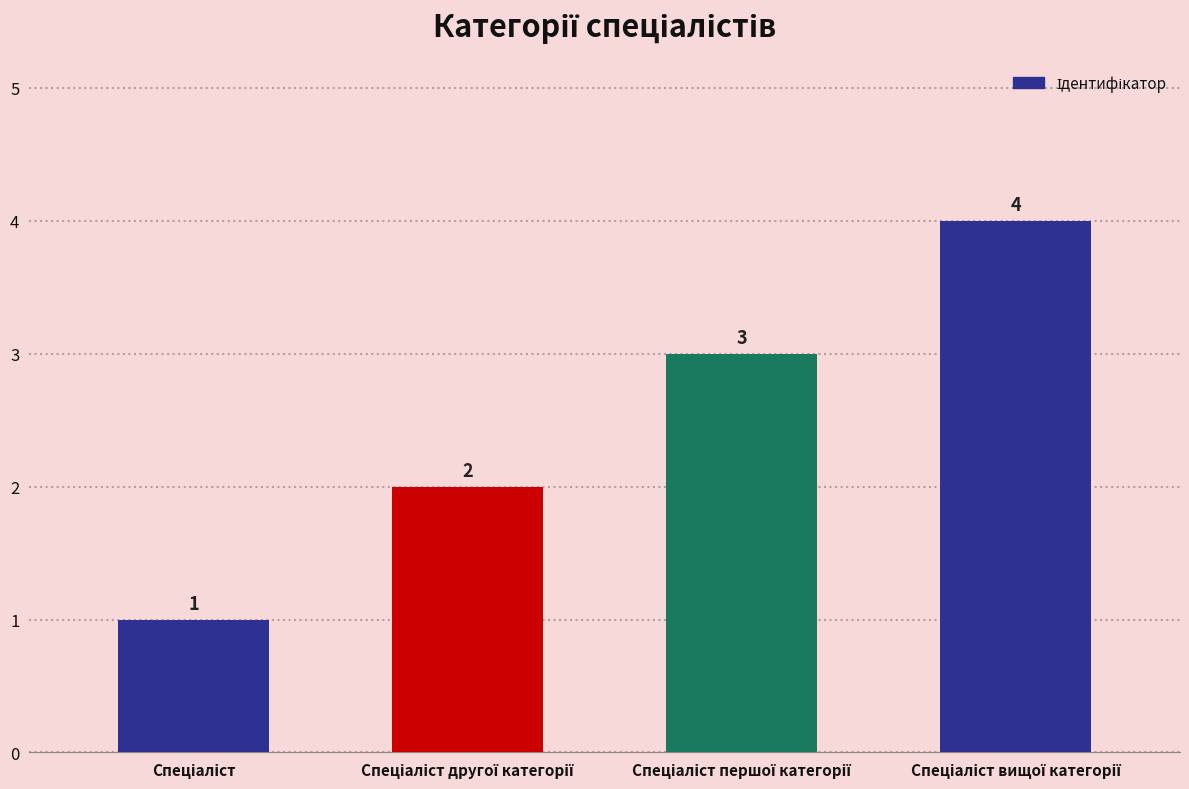

What is the greatest value displayed?

4